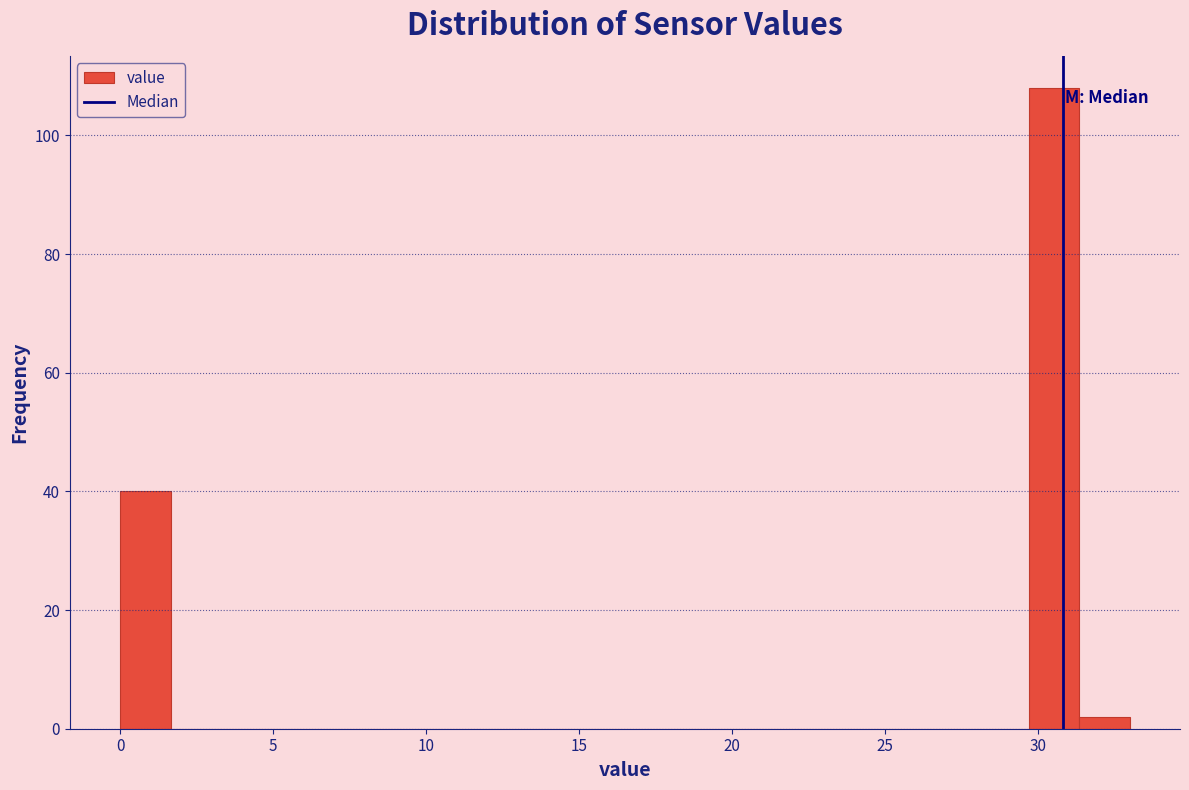

Read against the x-axis, roughly where is the centre of the tallest bar?

30.5